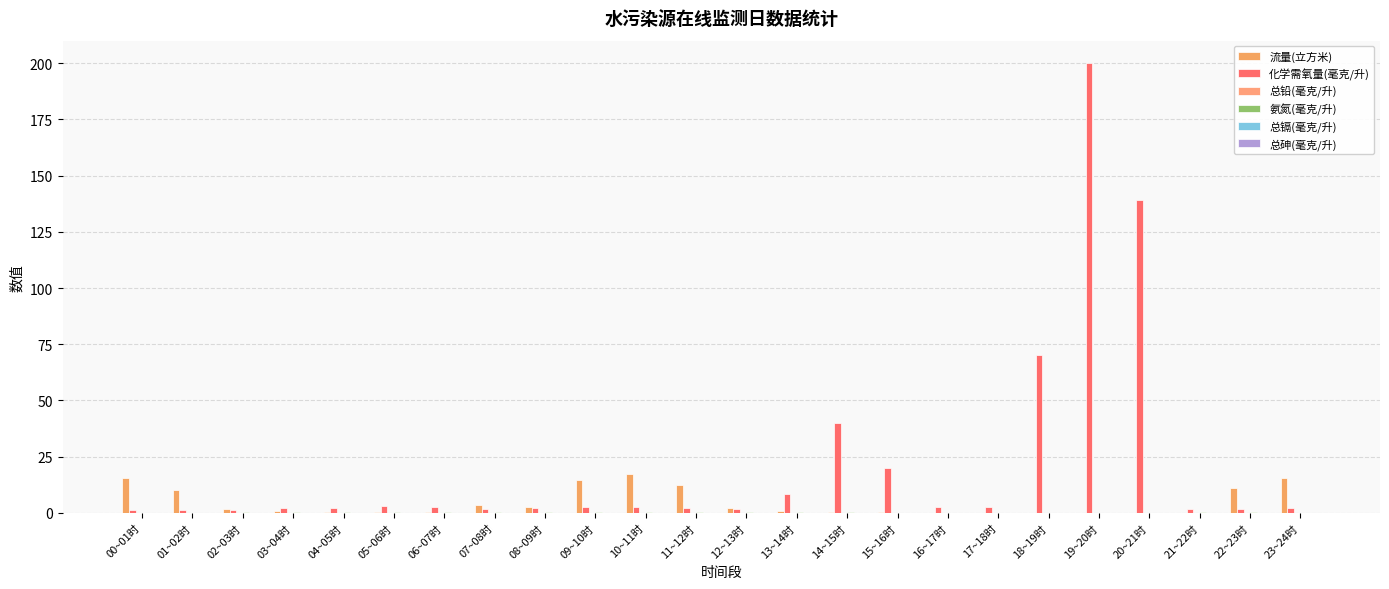

The 化学需氧量(毫克/升) series shows 0.8 at 12~13时. True or false?

False